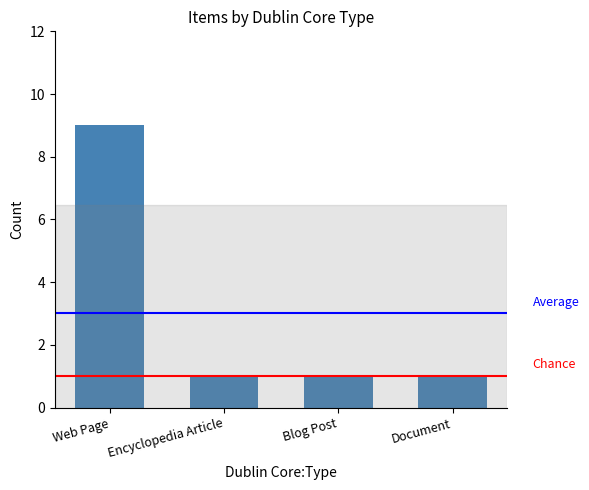

What is the label of the 2nd bar from the right?

Blog Post